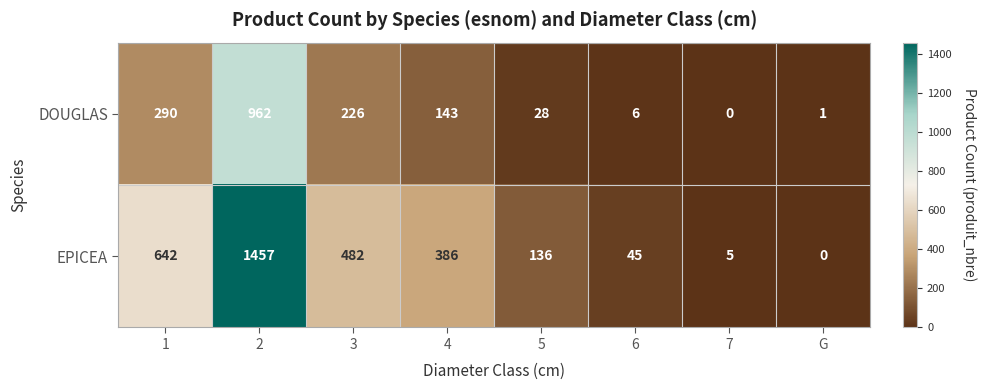

What is the total value across all series at 3?

708